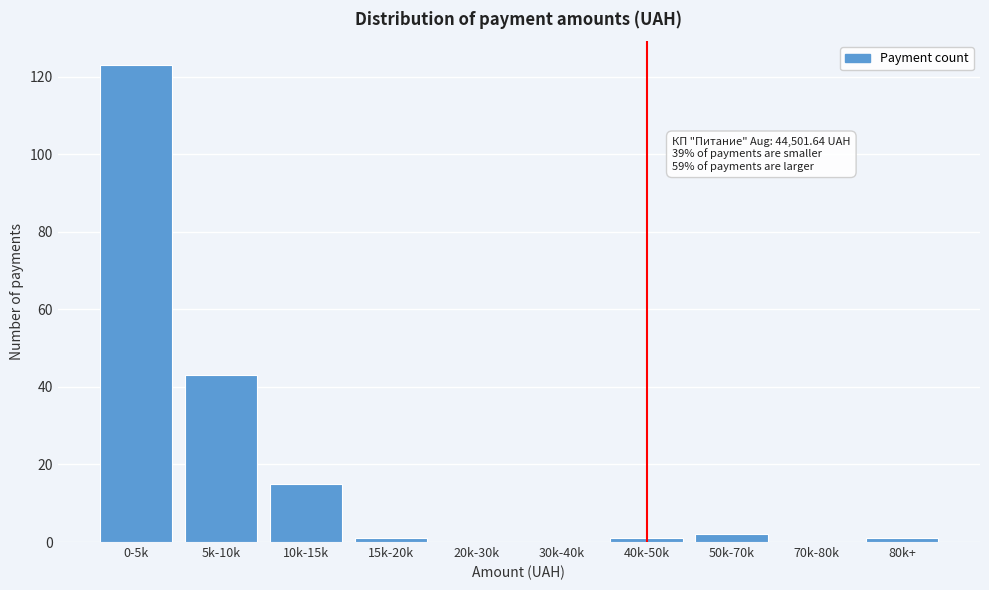

Reading left to right, list all the values displayed in this chart.

0-5k=123	5k-10k=43	10k-15k=15	15k-20k=1	20k-30k=0	30k-40k=0	40k-50k=1	50k-70k=2	70k-80k=0	80k+=1